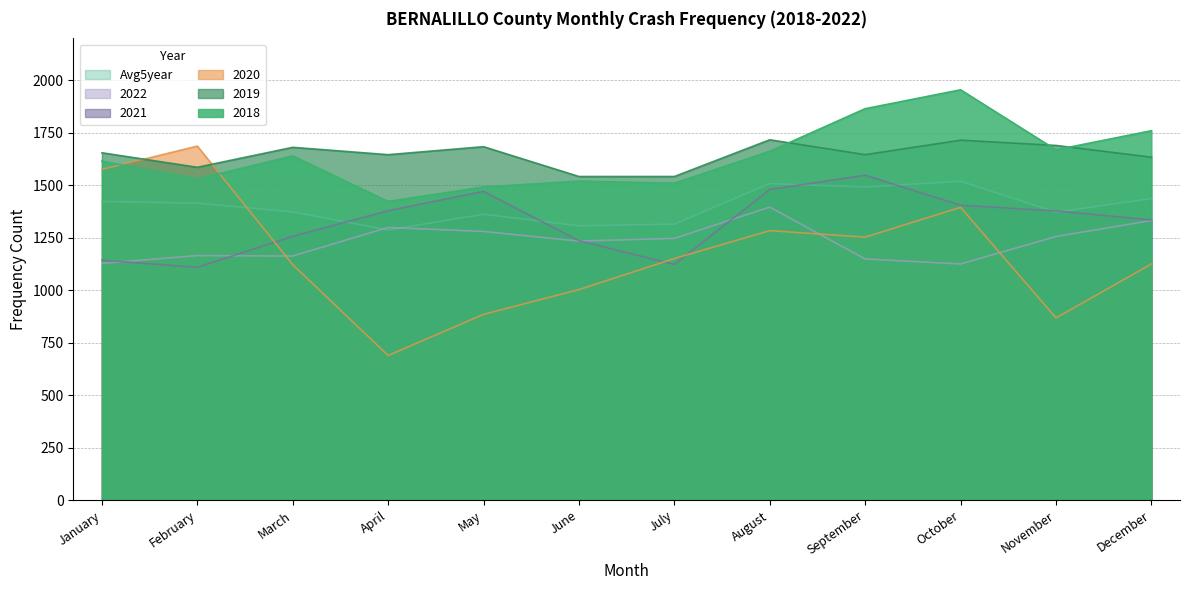

What is the greatest value displayed?

1955